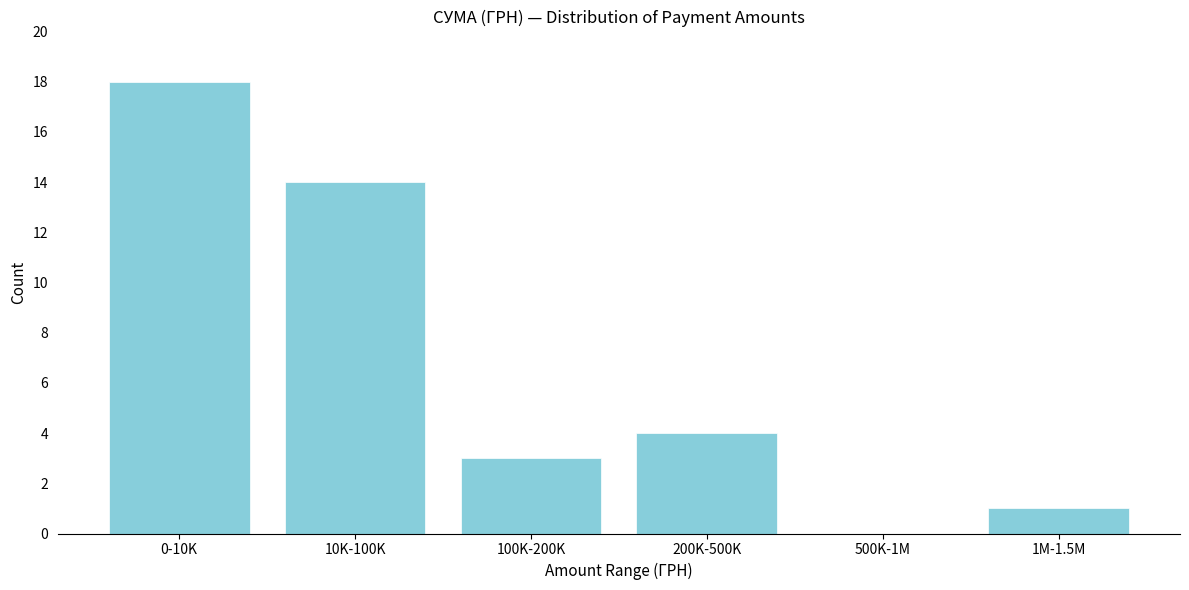

Reading left to right, what are all the values shown in this chart?

0-10K=18	10K-100K=14	100K-200K=3	200K-500K=4	500K-1M=0	1M-1.5M=1